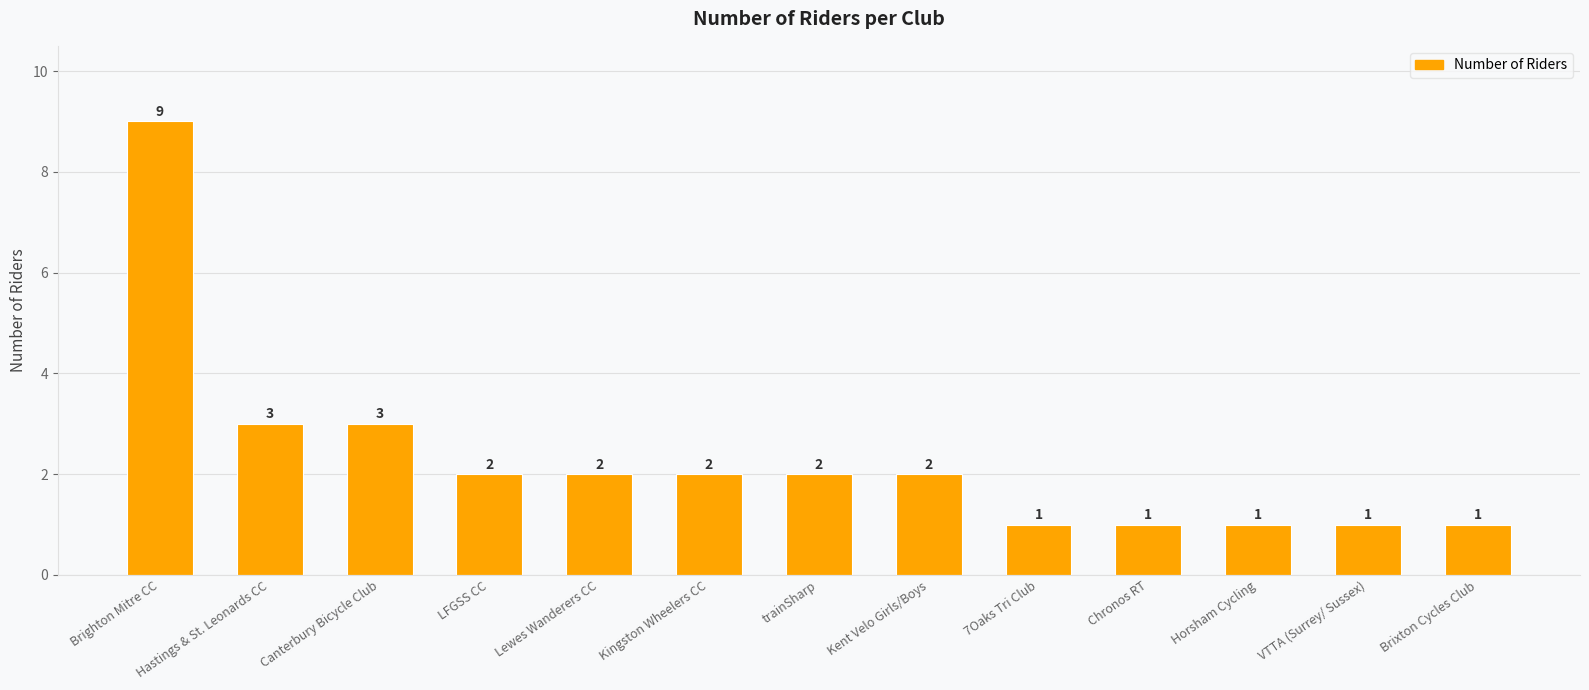

How many values are below 2?

5